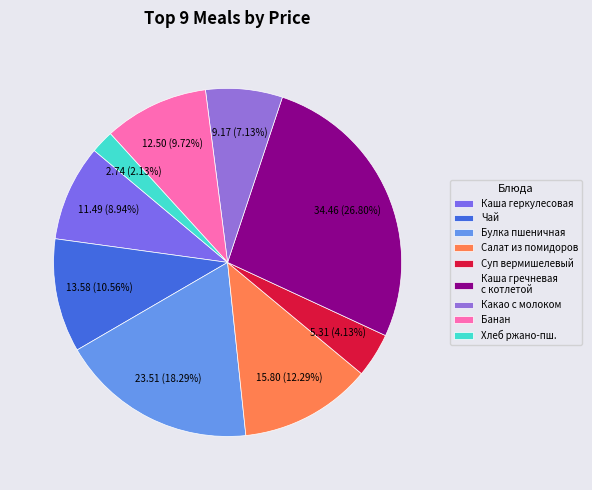

Combined, do Чай and Какао с молоком account for over 50%?

No